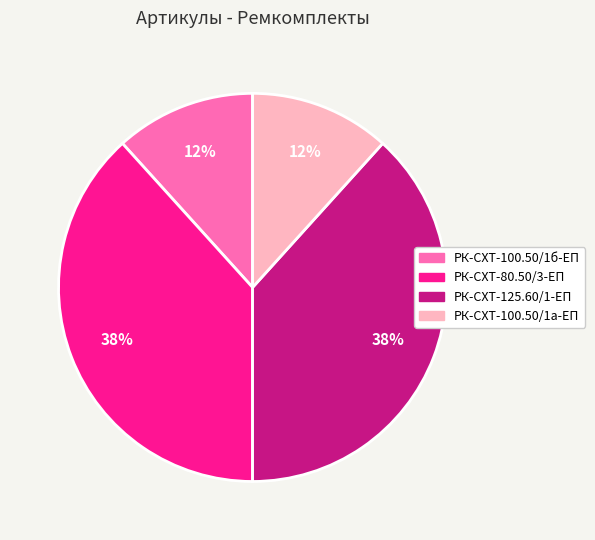

What percentage is the РК-СХТ-100.50/1б-ЕП slice, to the nearest percent?

12%